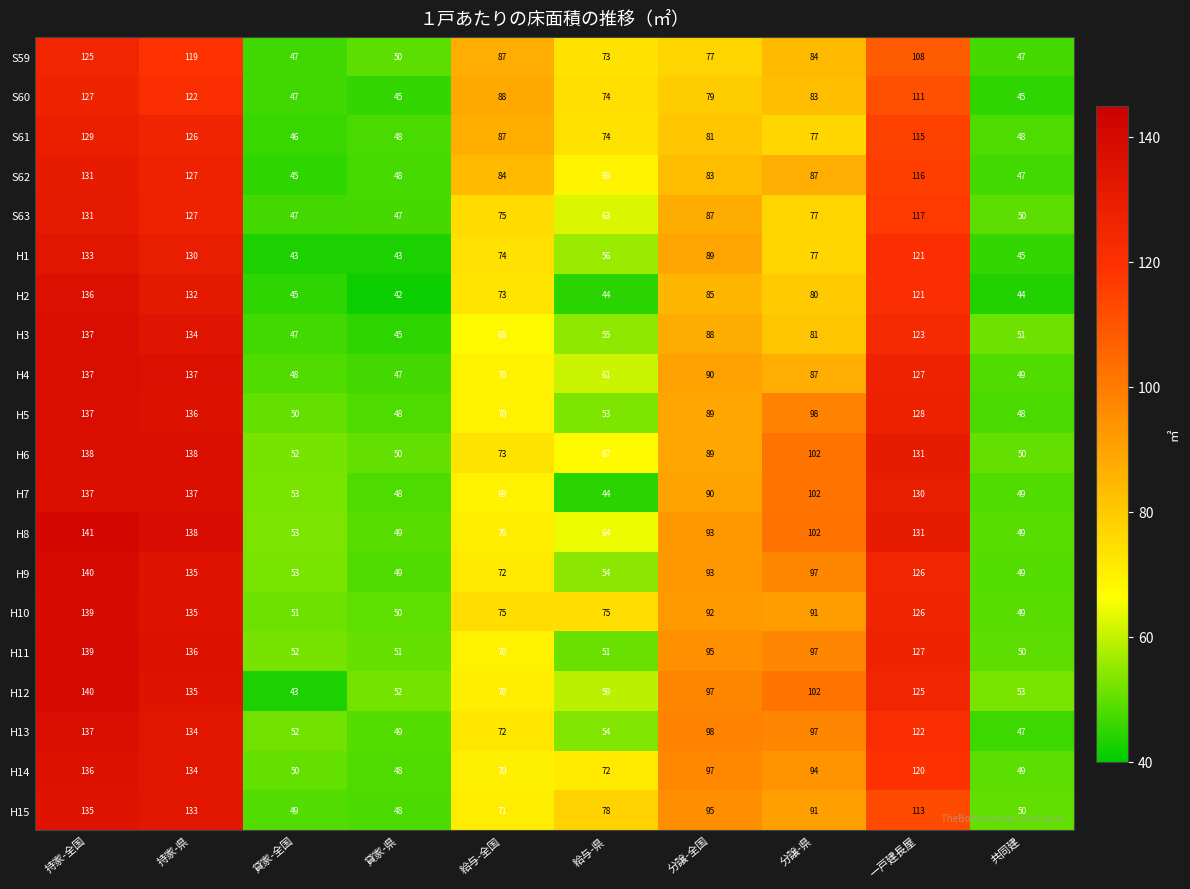

Between 持家-県 and 分譲-全国, which series saw the biggest shift?

H6